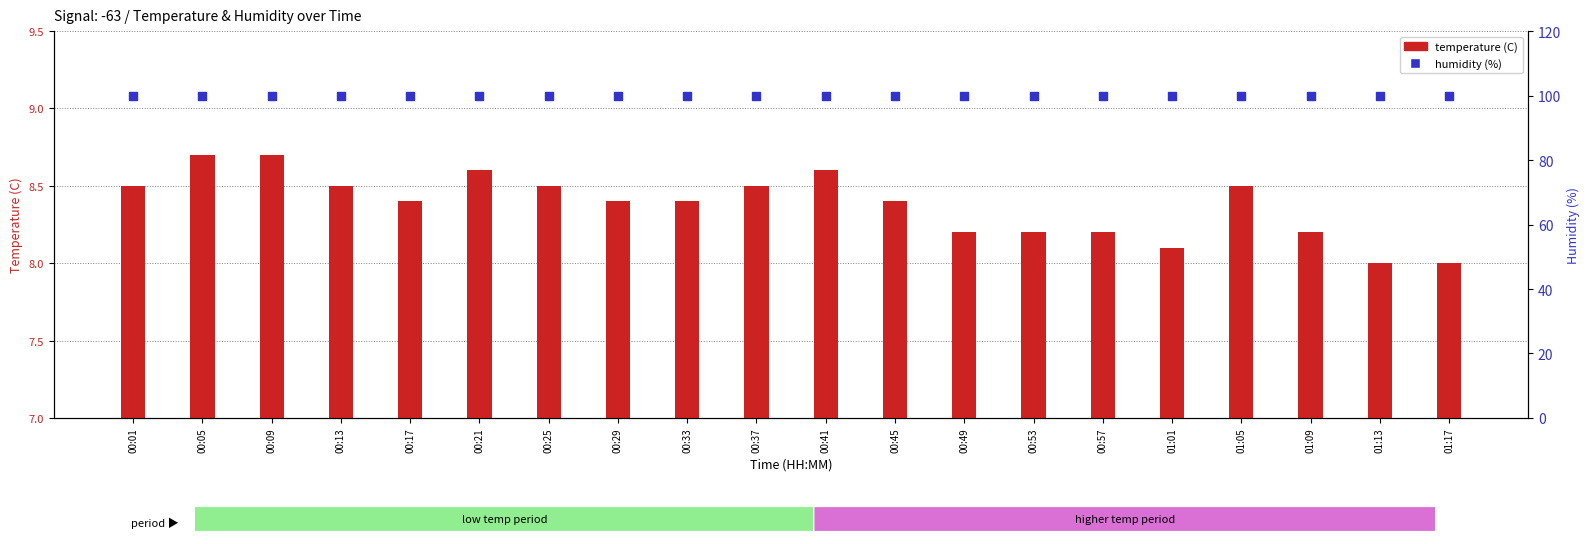

Which series contains the lowest Y value?

temperature (C)